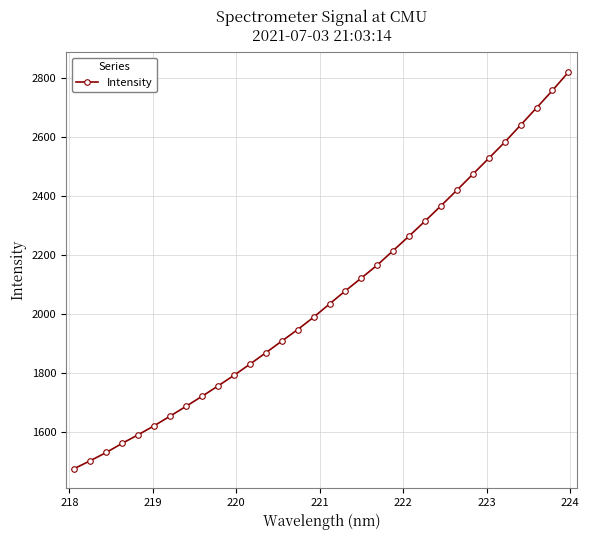

What is the value of the 26th point from the left?

2474.0